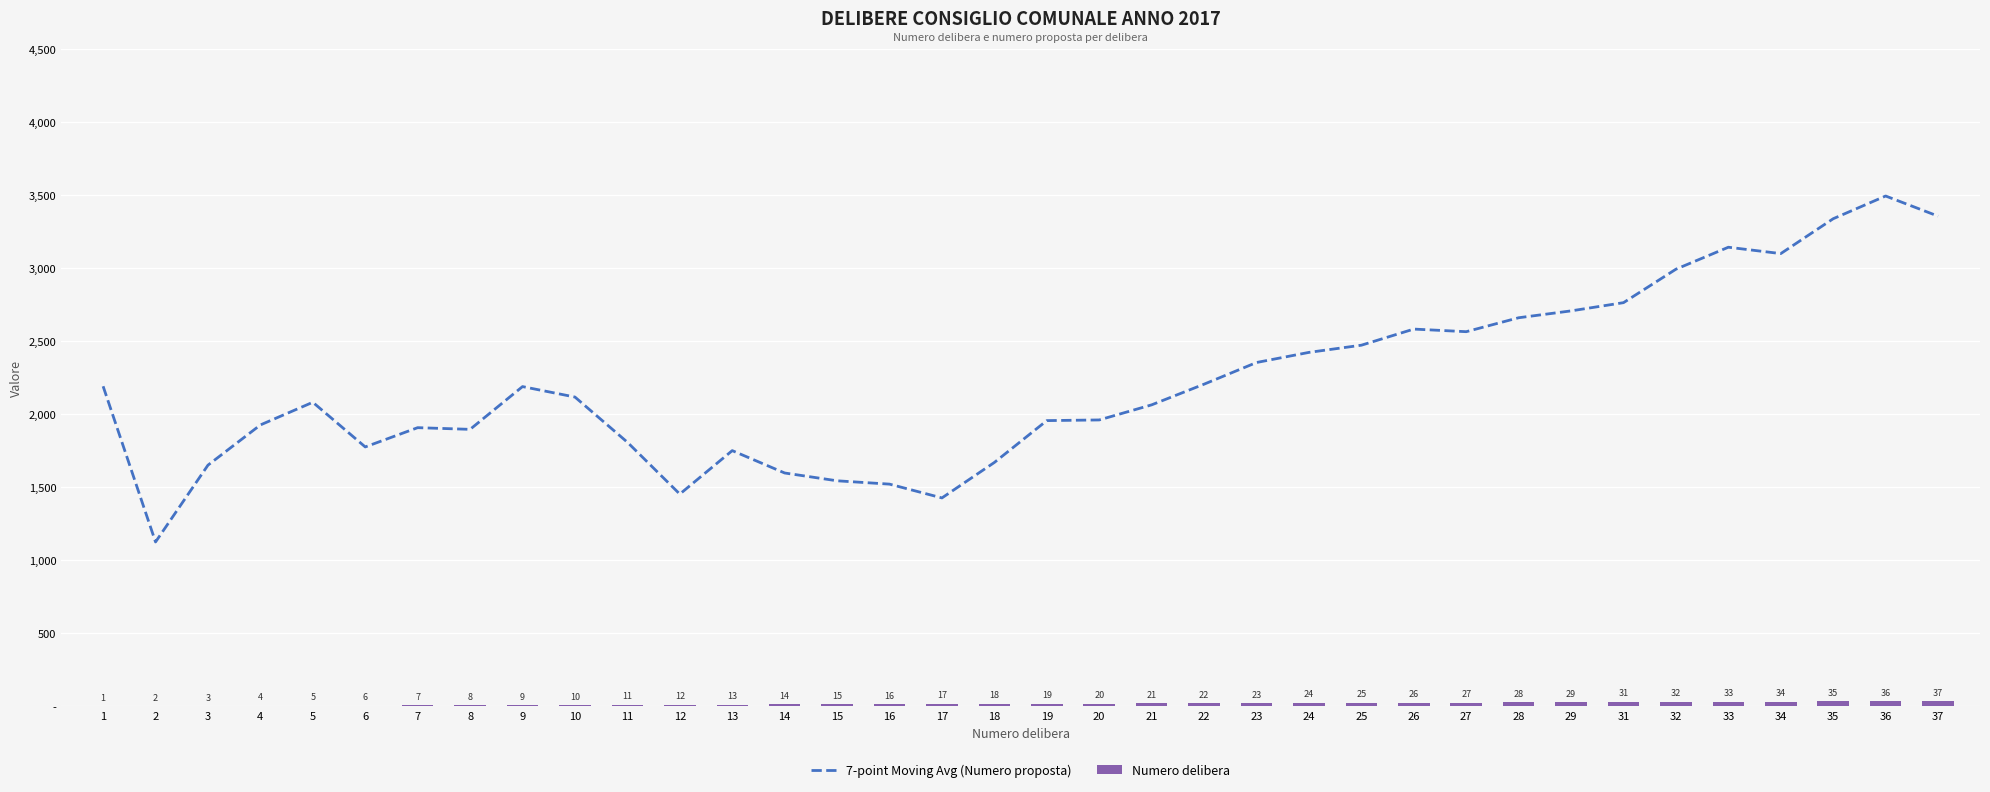

What is the value of the Numero delibera bar at the 31st from the left?

32.0